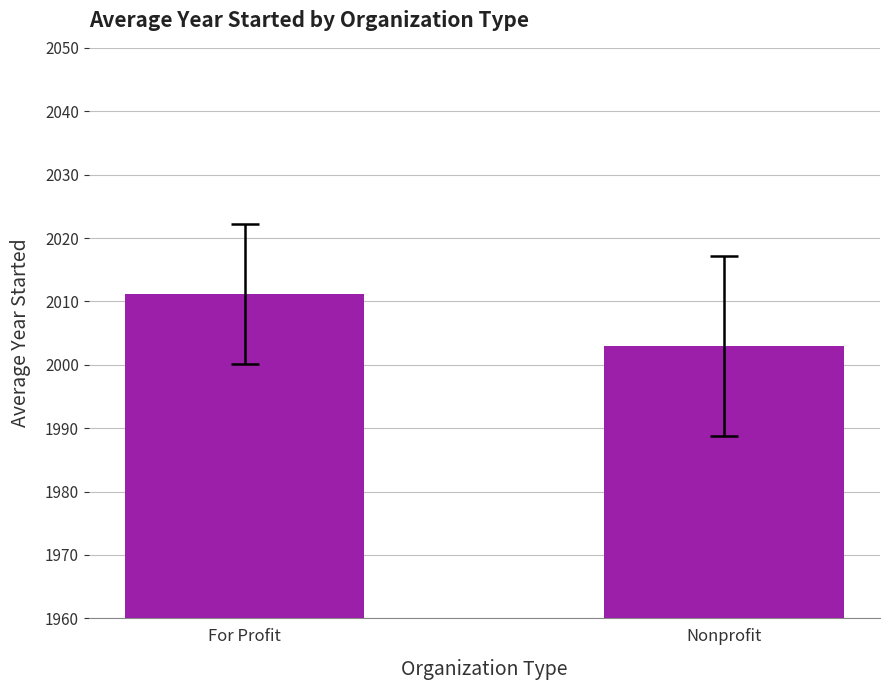

Is it true that the value at Nonprofit is 2003.0?

True